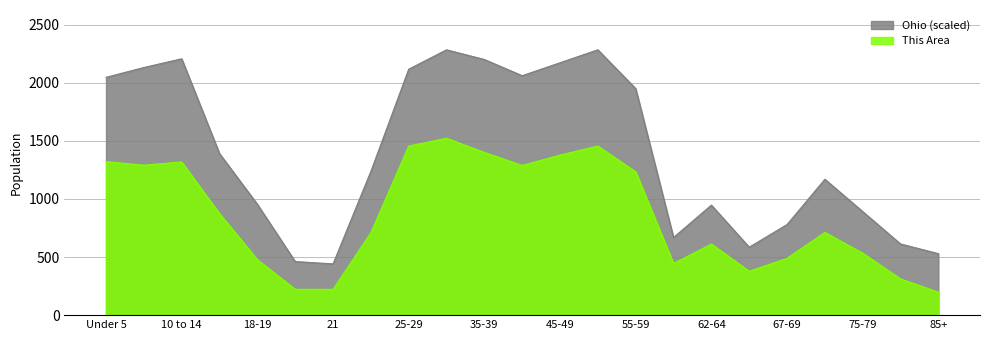

What is the label of the 21st point from the right?

10 to 14